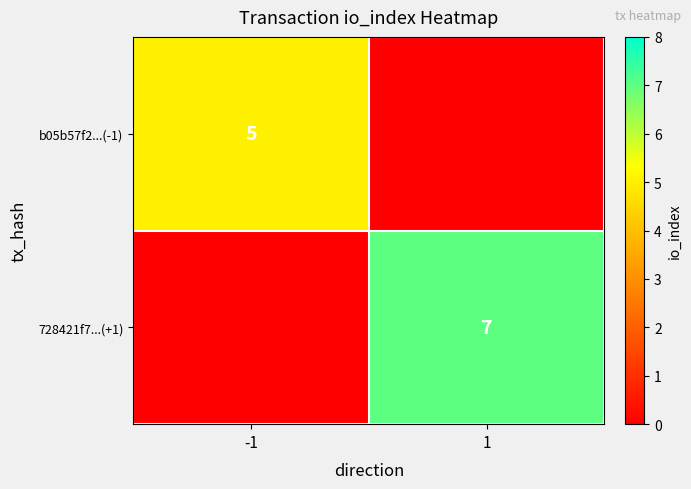

Between 1 and -1, which is larger?

-1